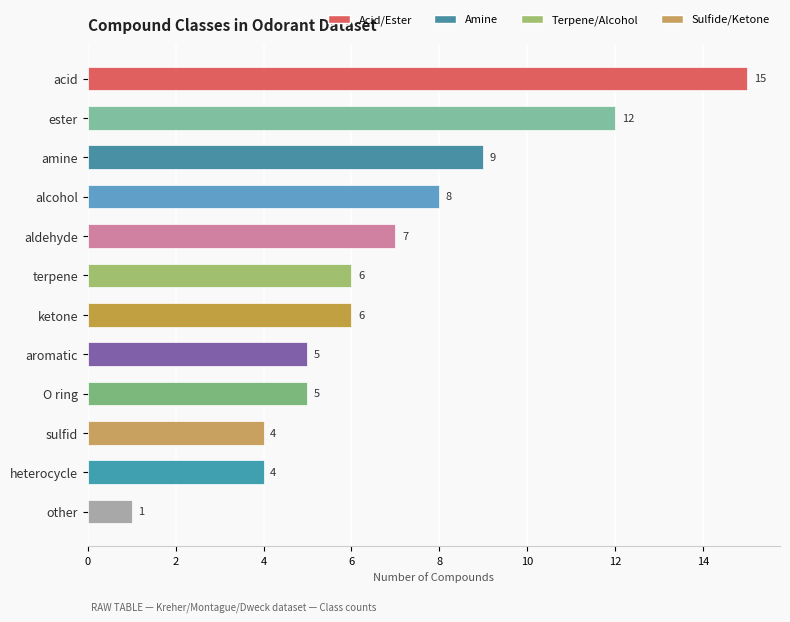

At which category does the chart reach its minimum across all series?

other